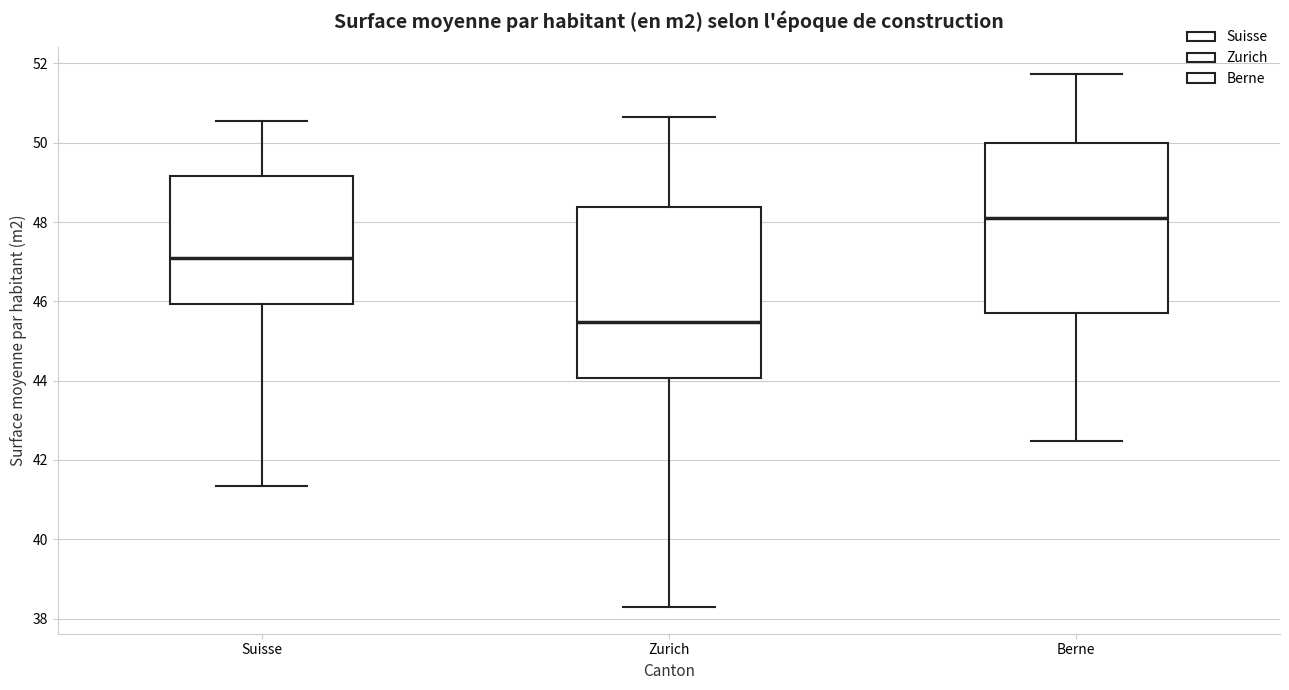

Which box has the lowest median line?

Zurich